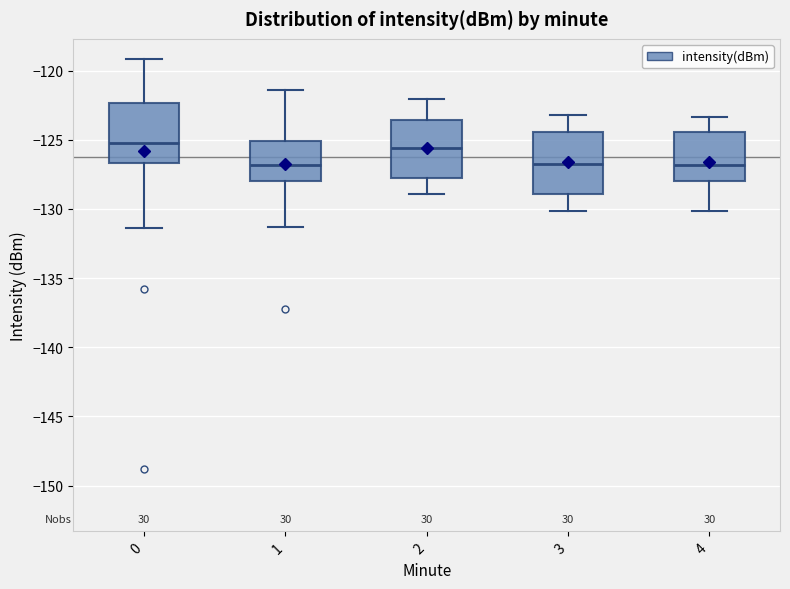

Where is the lower edge of the box at x = 3 on the y-axis? The values are not printed on the chart, so give them approximately, as read against the axis.

-129.0